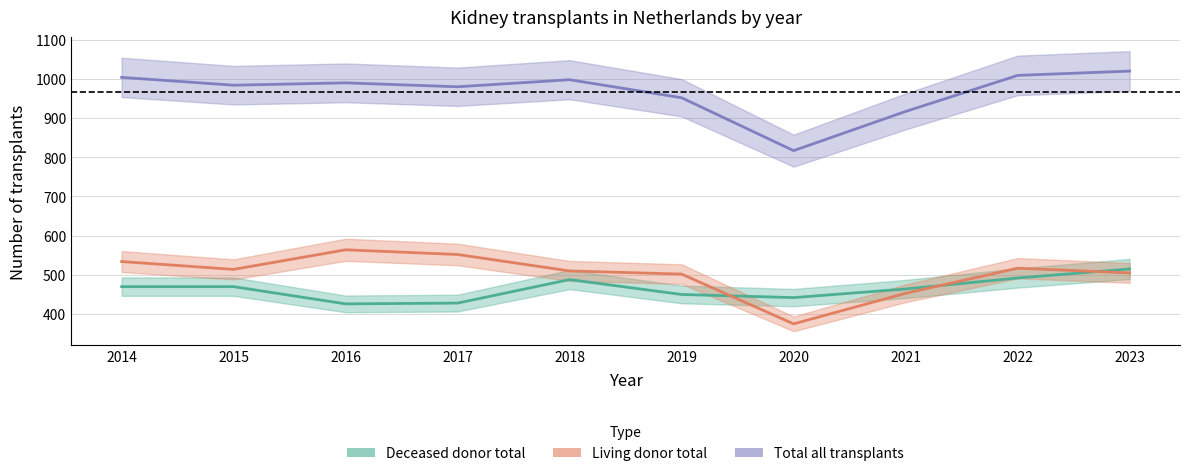

What is the spread (max minus min) of values at 2014?

534